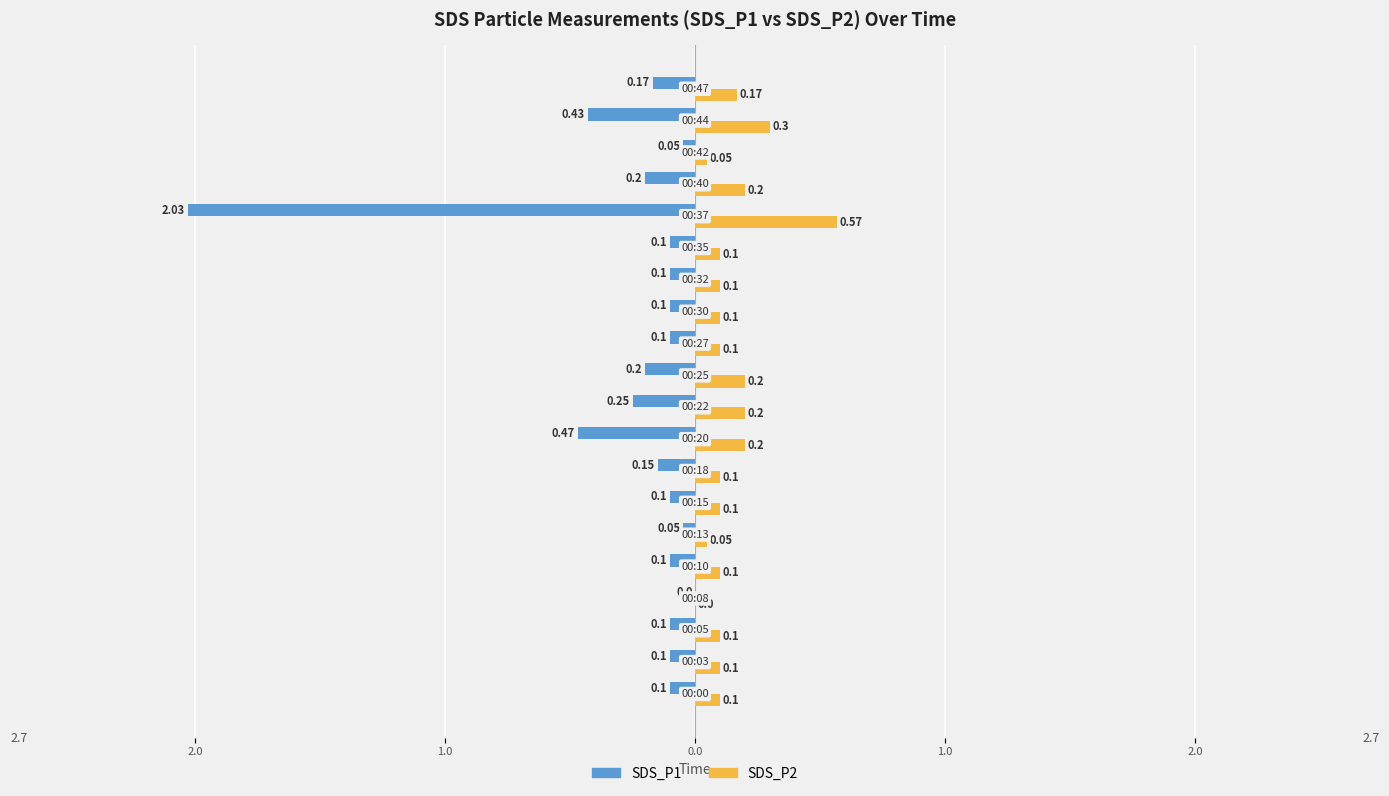

What are all the series names shown in the legend?

SDS_P1, SDS_P2